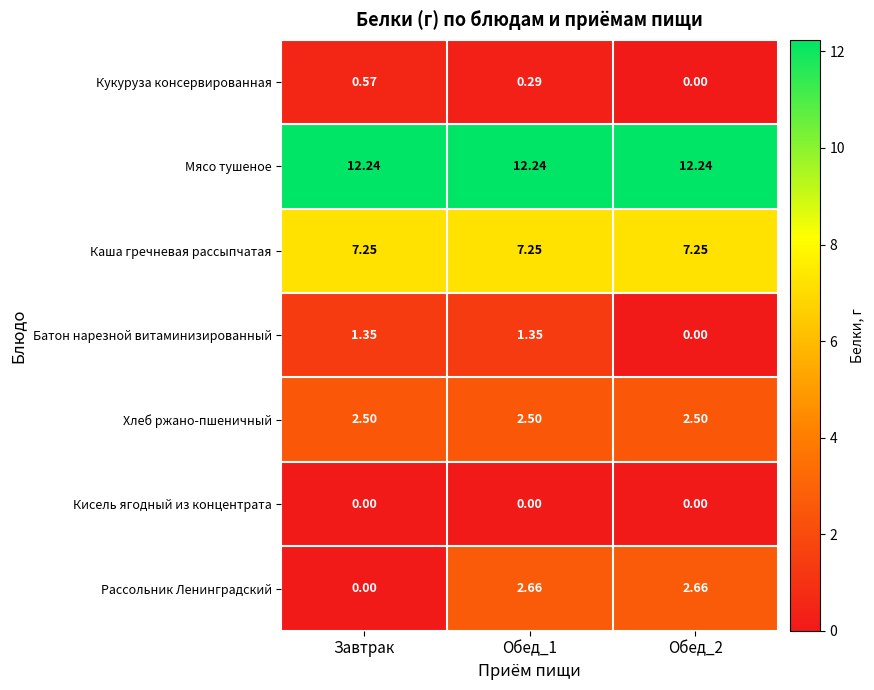

At which category is the sum across all series the highest?

Обед_1